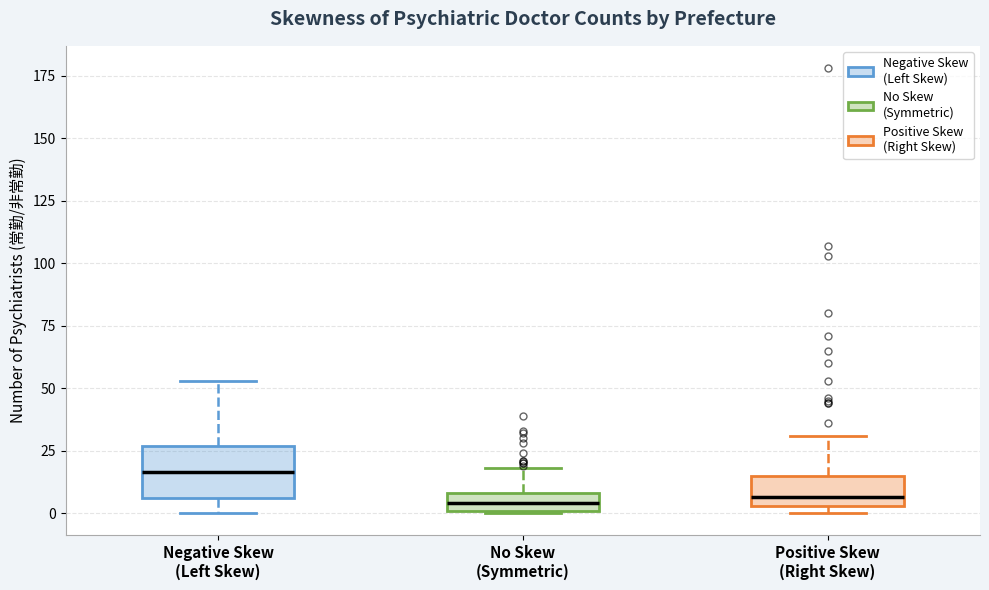

Which box is the tallest, from its lower edge to its upper edge?

Negative Skew (Left Skew)